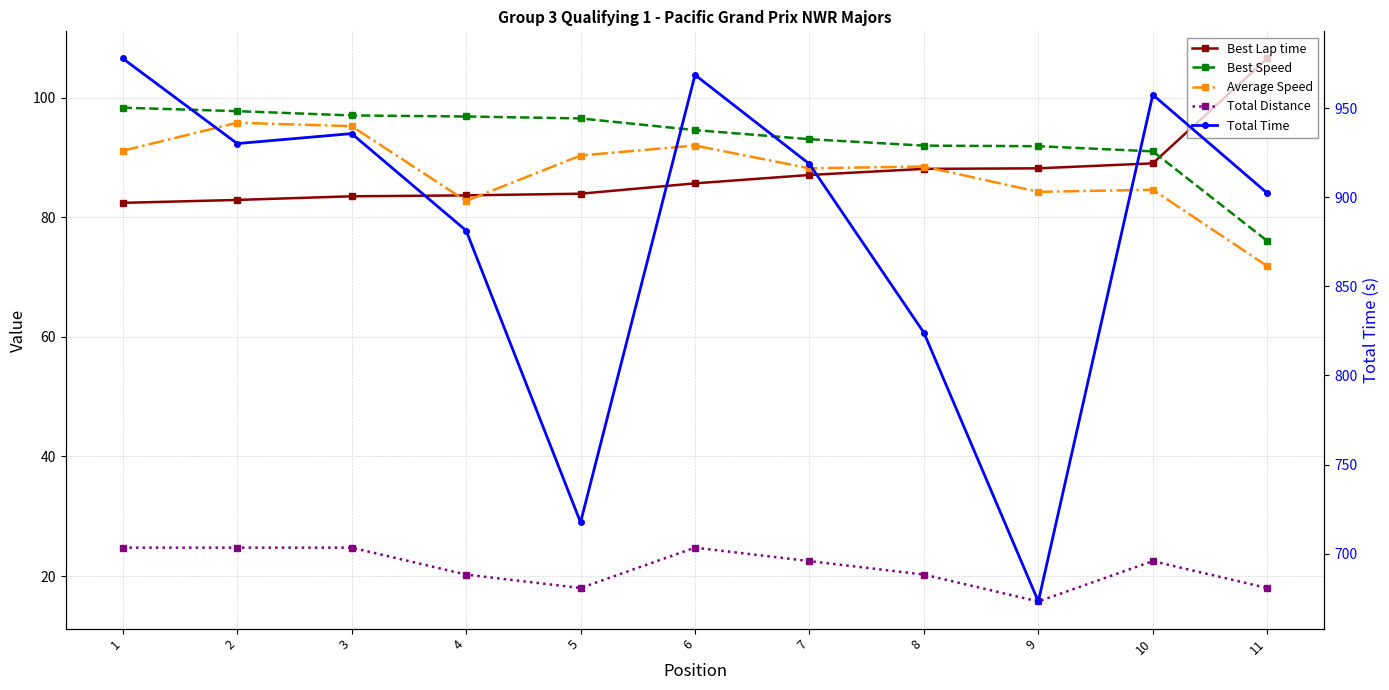

How many lines are shown in the chart?

5